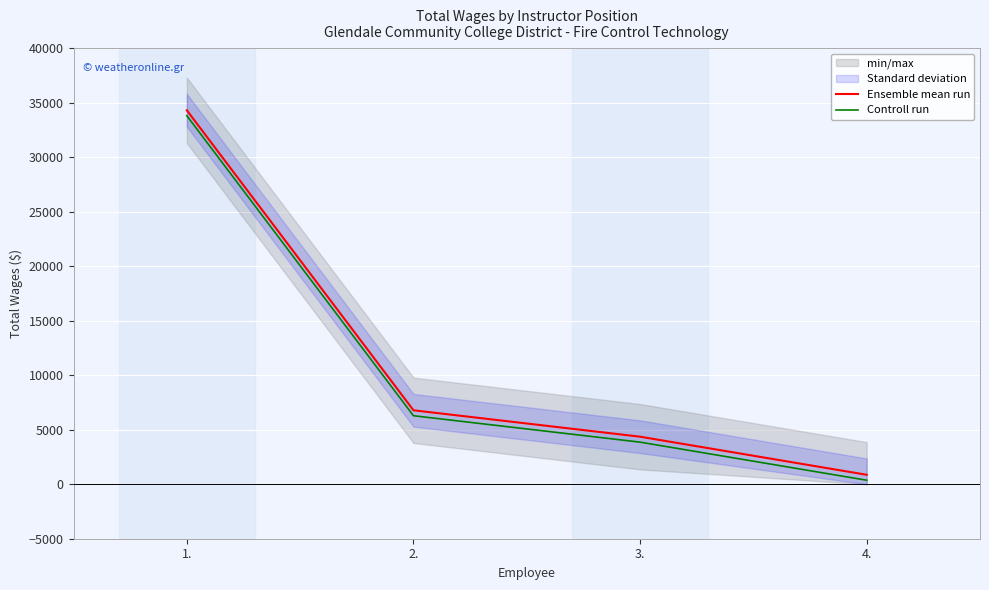

What is the difference between the maximum and minimum values in the Ensemble mean run series?

33444